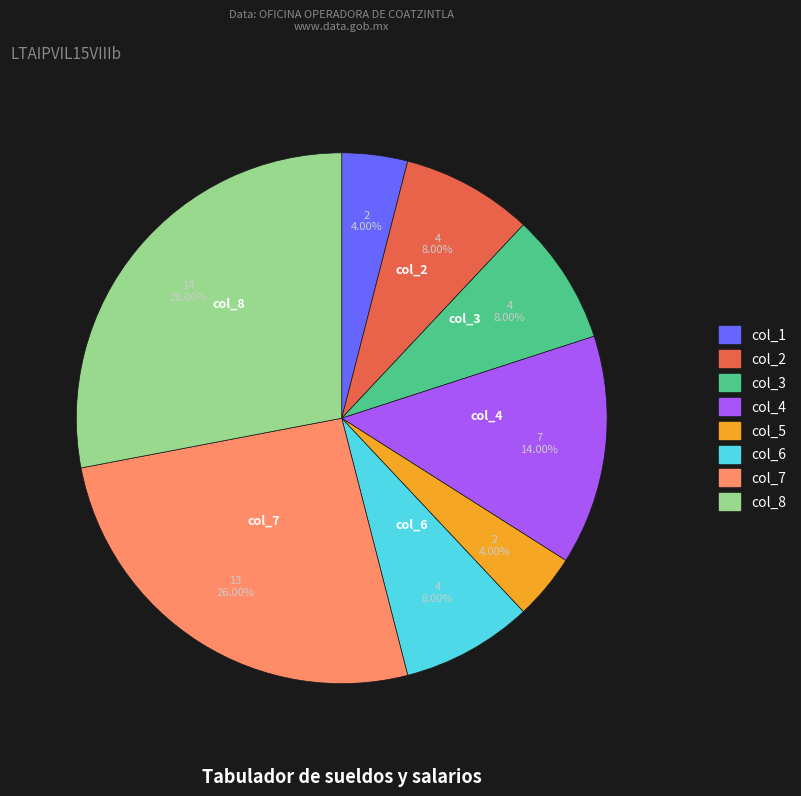

Which has a higher value, col_1 or col_7?

col_7